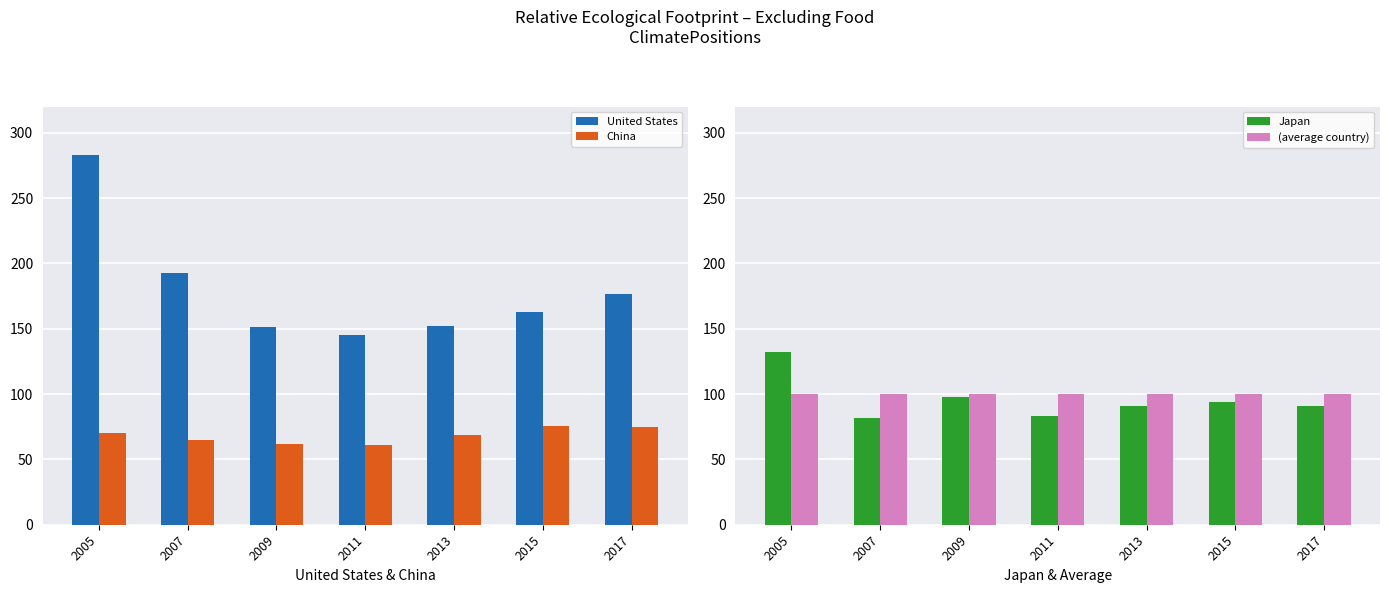

Reading left to right, extract all data points from this chart.

United States: 2005=283.0	2007=193.0	2009=151.0	2011=145.0	2013=152.0	2015=162.6	2017=176.7
China: 2005=70.0	2007=65.0	2009=62.0	2011=61.0	2013=69.0	2015=75.3	2017=74.6
Japan: 2005=132.0	2007=82.0	2009=98.0	2011=83.0	2013=91.0	2015=93.6	2017=90.5
(average country): 2005=100.0	2007=100.0	2009=100.0	2011=100.0	2013=100.0	2015=100.0	2017=100.0